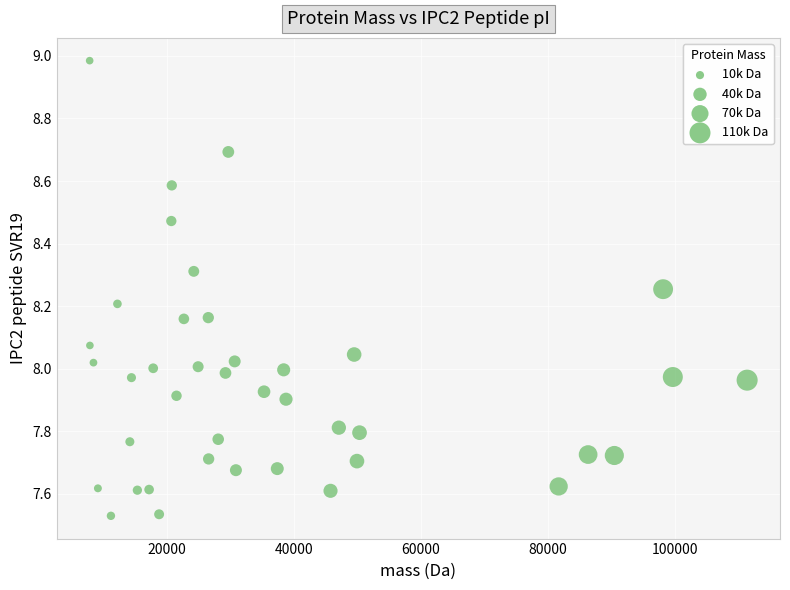

What is the range of Y values (max minus min)?

1.5